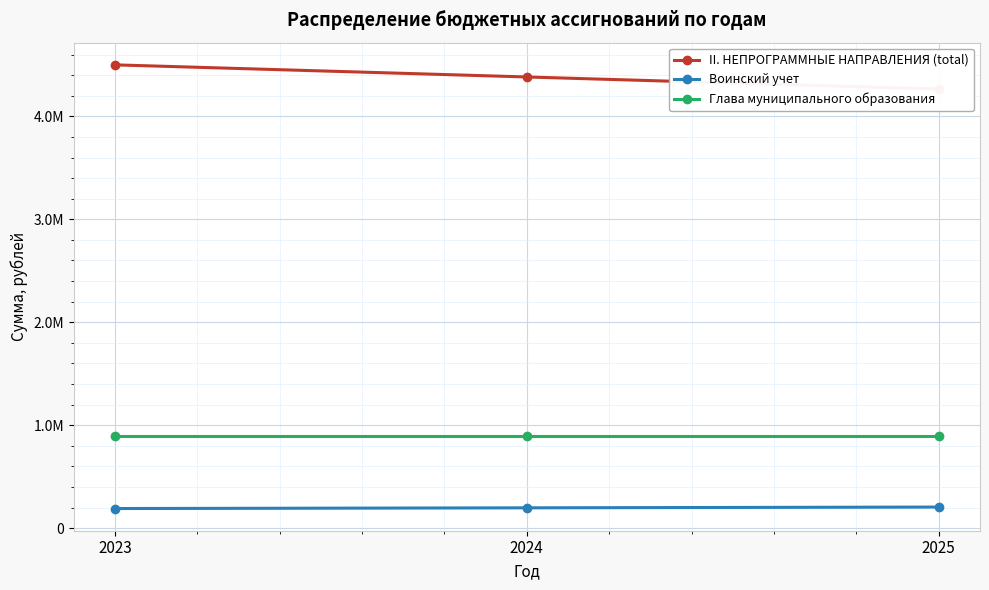

What is the sum of the Воинский учет values at 2023 and 2025?

394451.9